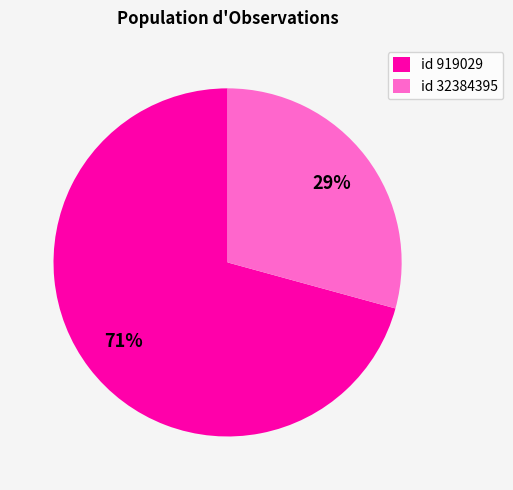

Between id 919029 and id 32384395, which is larger?

id 919029